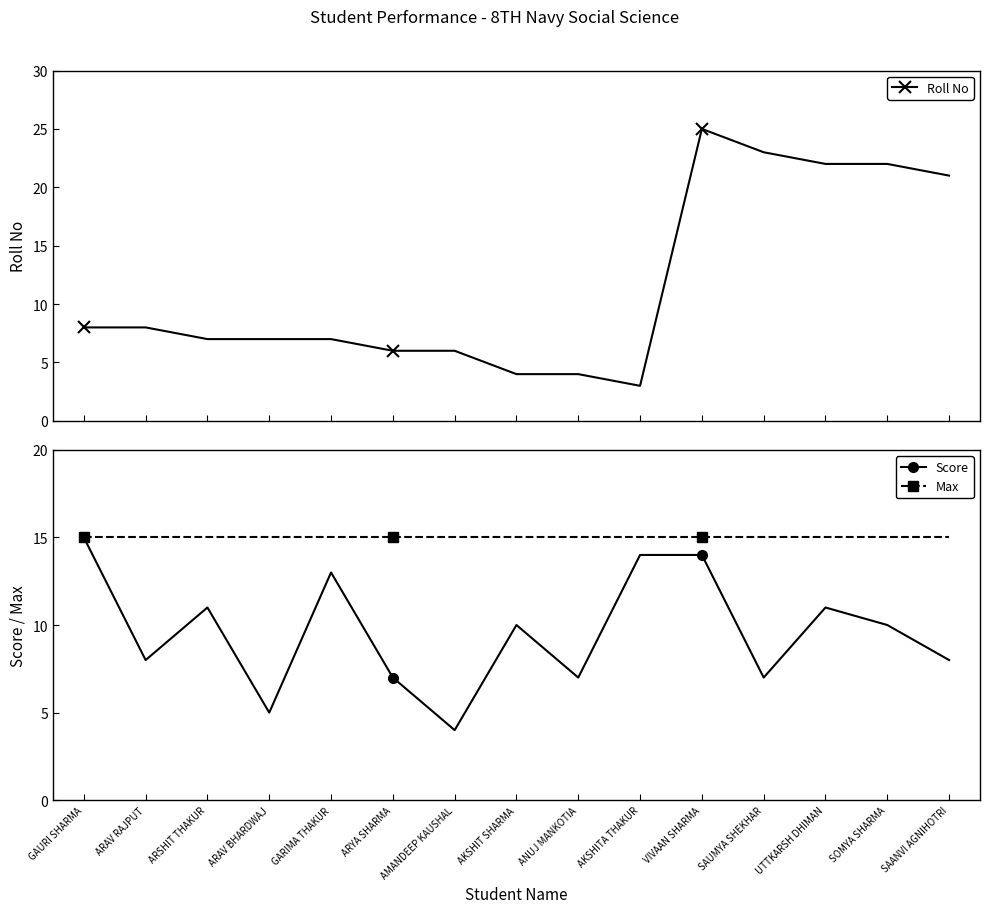

List the labels in order of Max value, smallest first.

GAURI SHARMA, ARAV RAJPUT, ARSHIT THAKUR, ARAV BHARDWAJ, GARIMA THAKUR, ARYA SHARMA, AMANDEEP KAUSHAL, AKSHIT SHARMA, ANUJ MANKOTIA, AKSHITA THAKUR, VIVAAN SHARMA, SAUMYA SHEKHAR, UTTKARSH DHIMAN, SOMYA SHARMA, SAANVI AGNIHOTRI